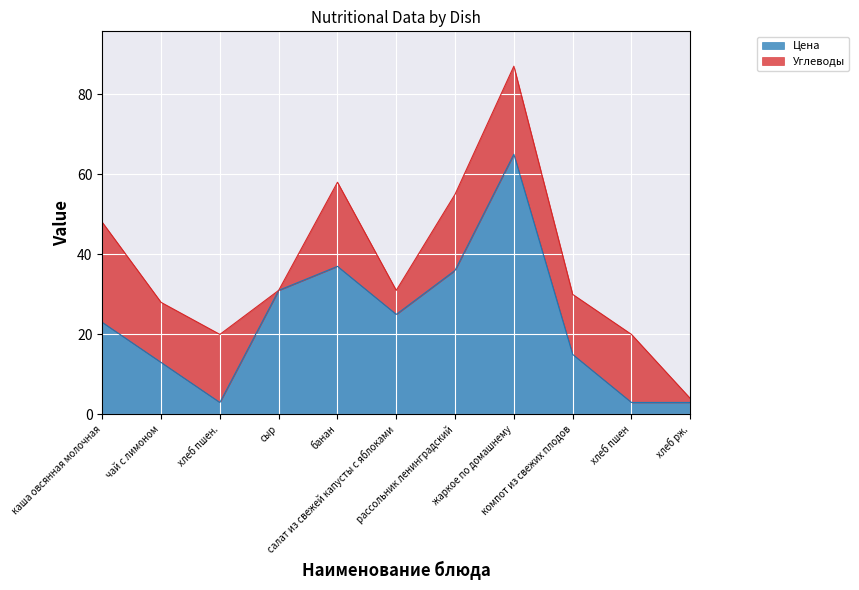

Reading left to right, extract all data points from this chart.

23	13	3	31	37	25	36	65	15	3	3